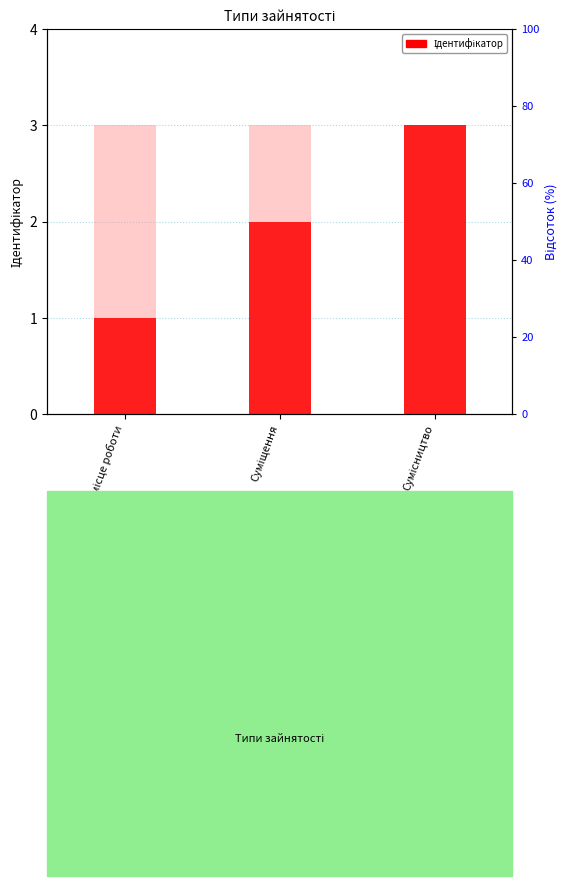

Reading right to left, list all the values displayed in this chart.

Сумісництво=3	Суміщення=2	Основне місце роботи=1